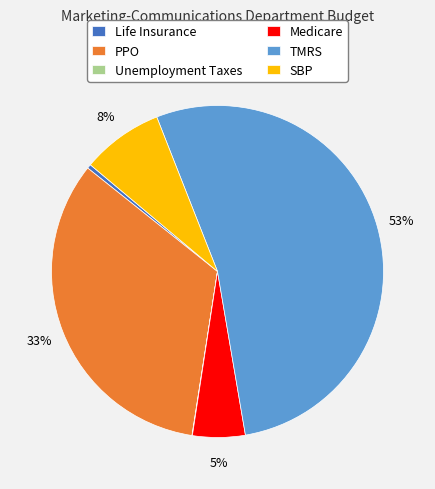

True or false: PPO accounts for 21% of the total.

False